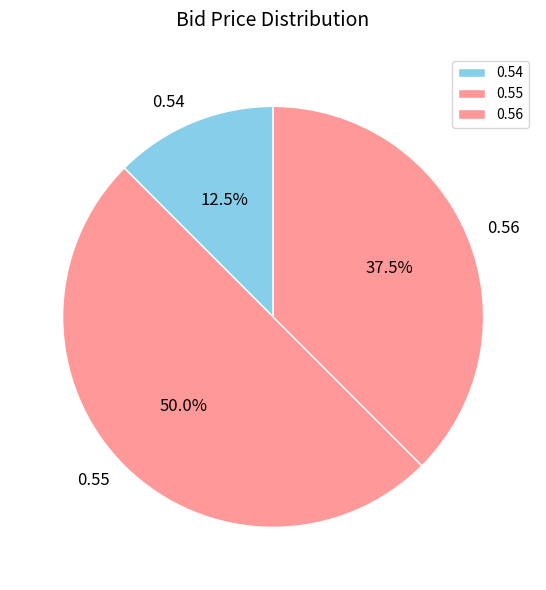

Does 0.56 account for over 50% of the chart?

No